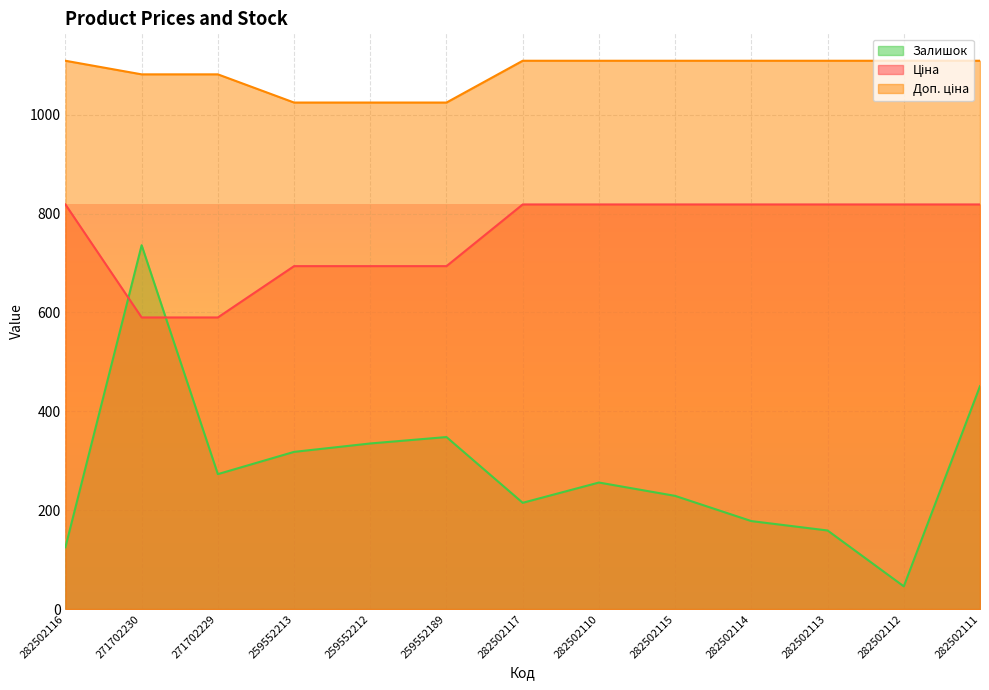

List the series in order of their peak value, highest first.

Доп. ціна, Ціна, Залишок